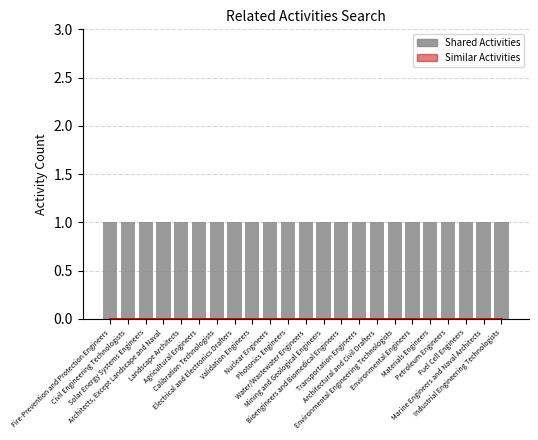

Which series has the largest range (max minus min)?

Shared Activities